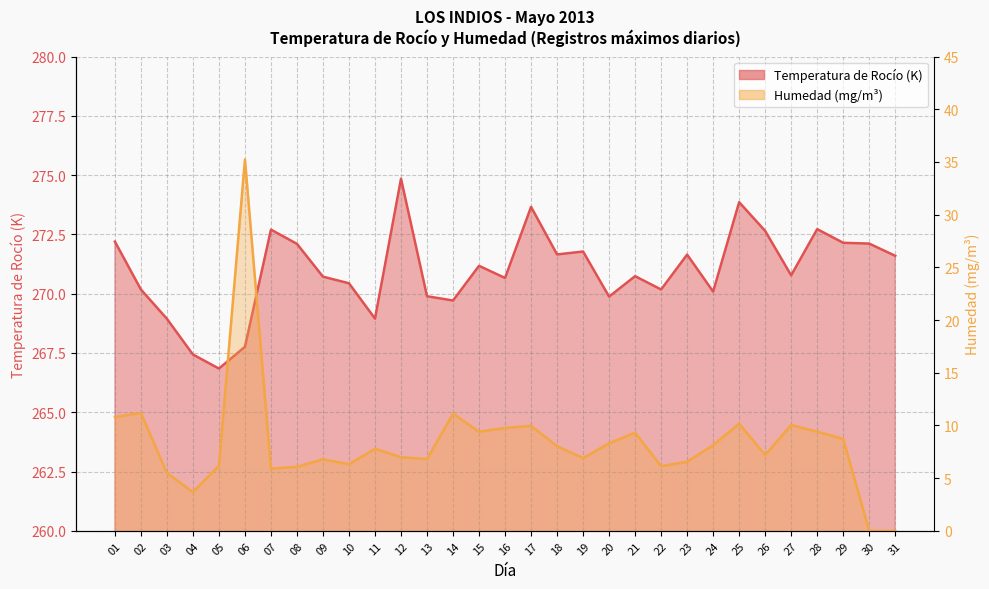

Count the number of data series in this chart.

2